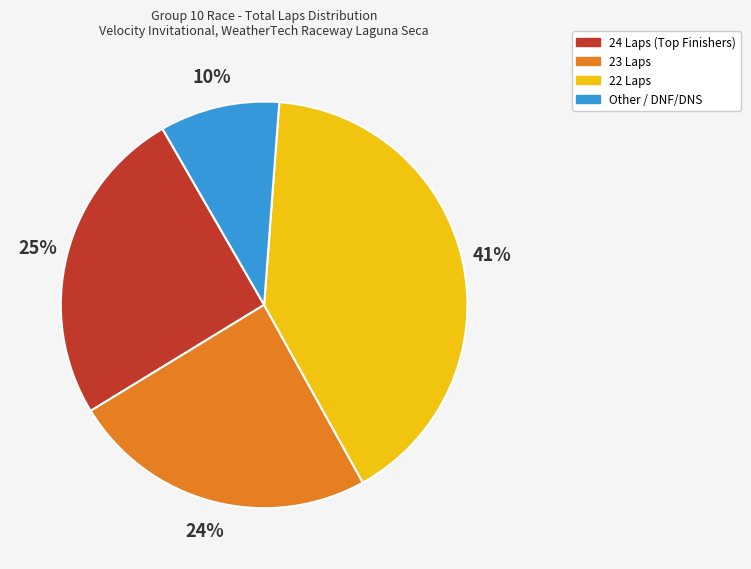

Is there any slice that represents more than half of the pie?

No